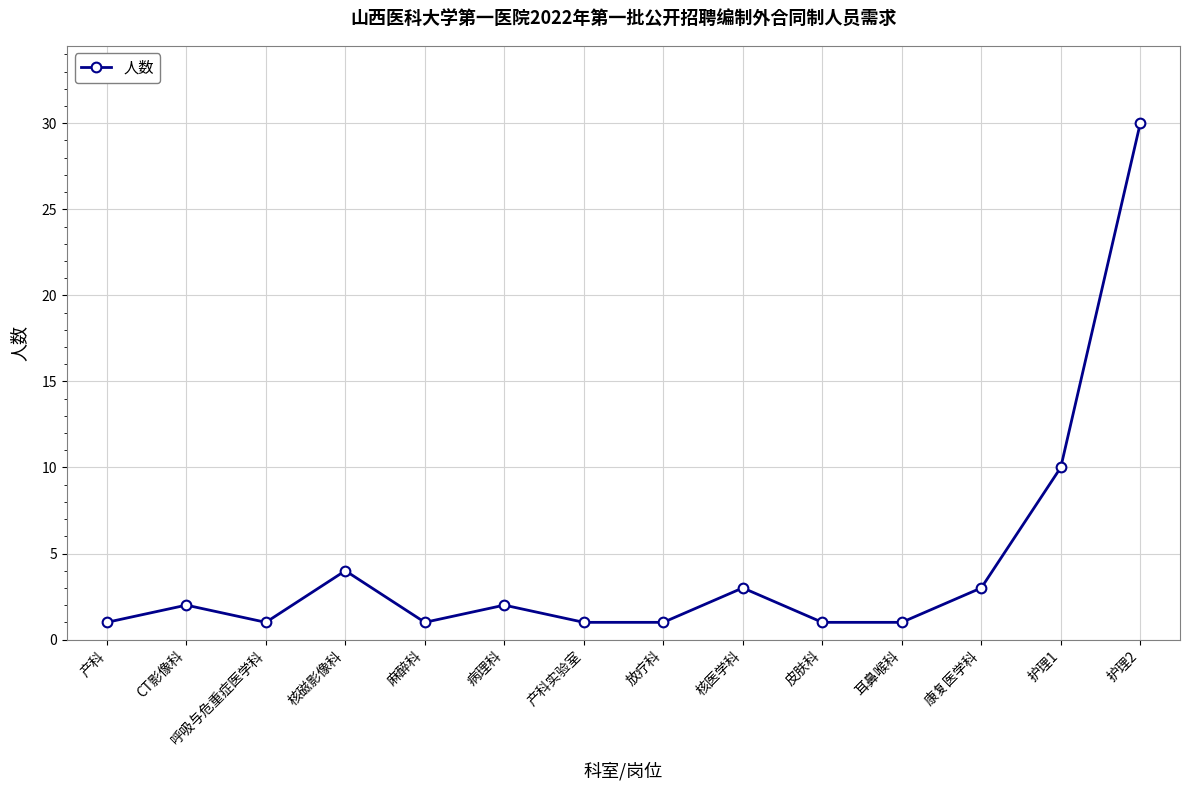

What is the label of the 6th point from the left?

病理科